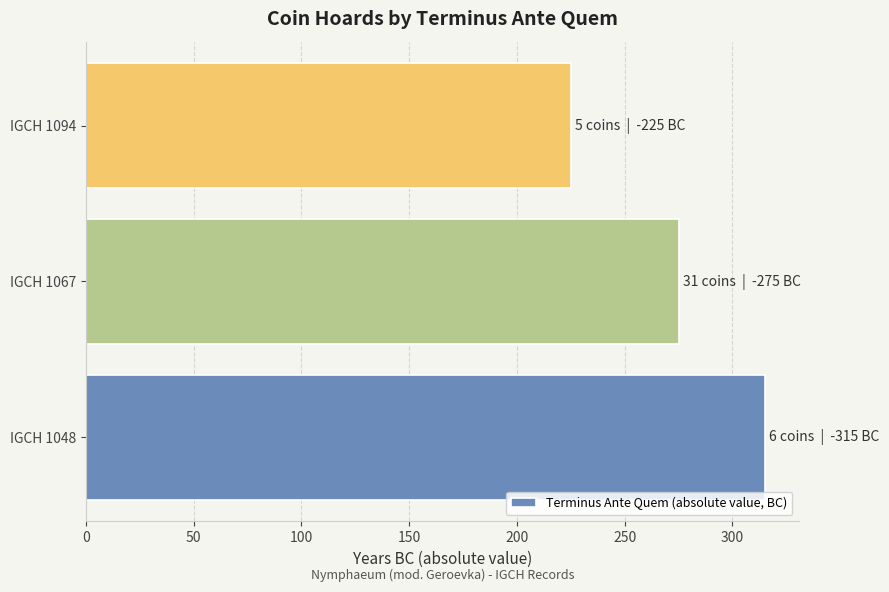

What is the change in value from IGCH 1048 to IGCH 1094?

-90